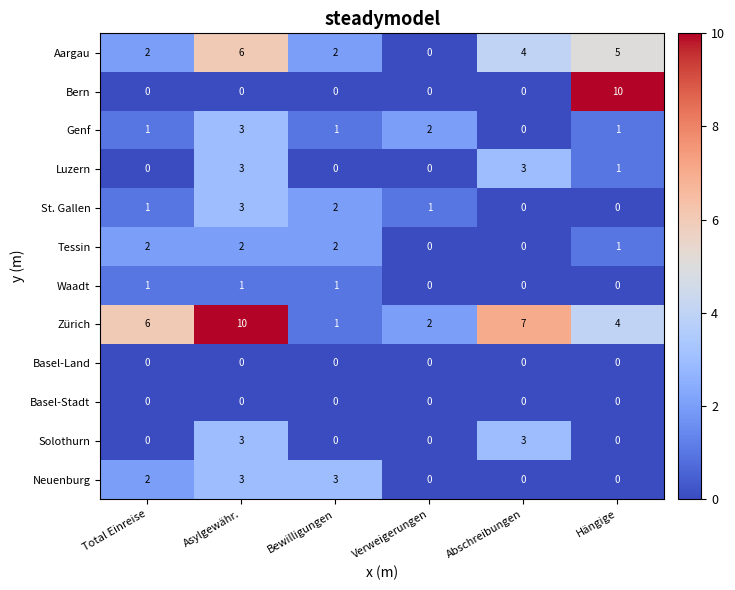

At which category is the sum across all series the highest?

Asylgewähr.